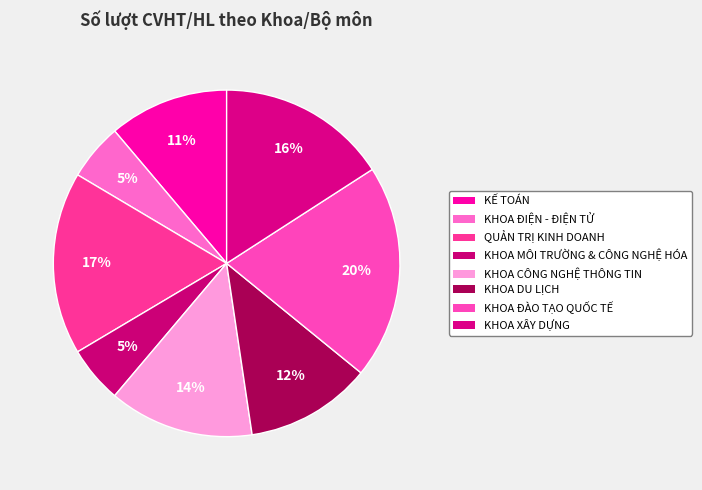

Count the number of slices in the pie.

8